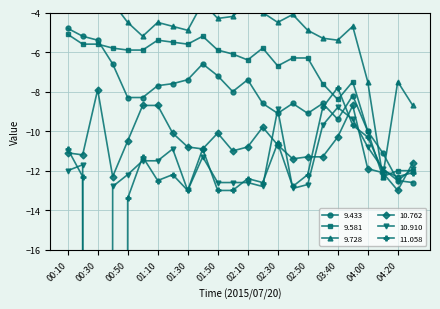

Is this an area chart (filled region under the line)?

No